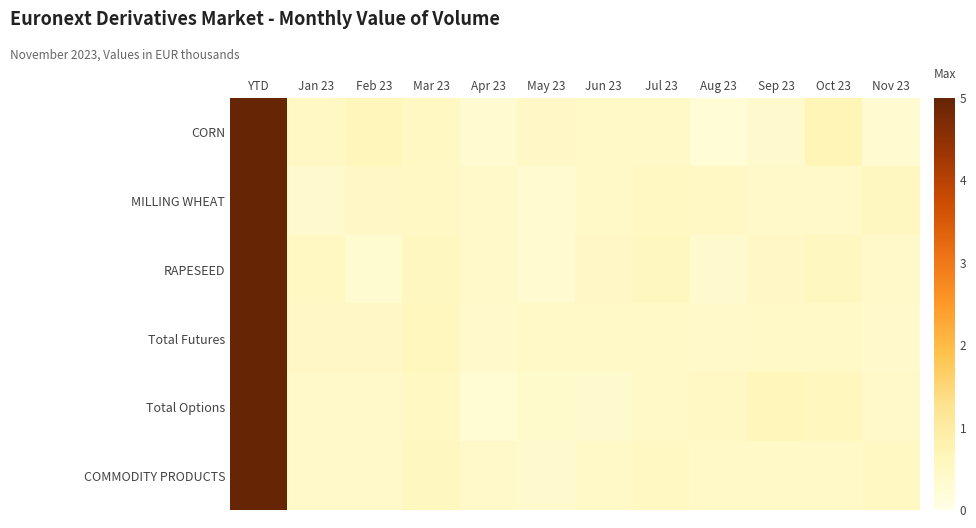

At which category is the sum across all series the highest?

YTD